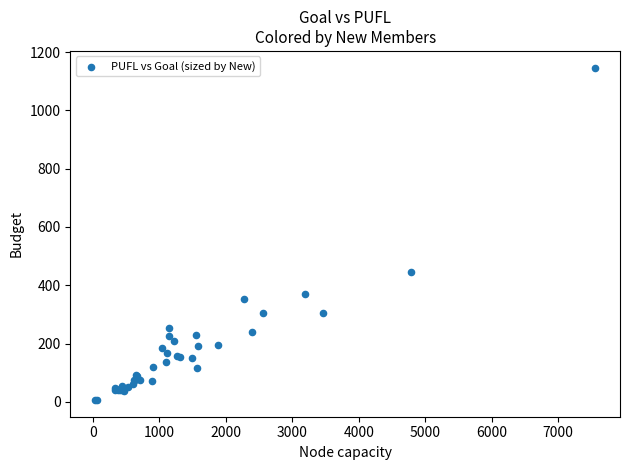

What Y value in the scatter plot is closest to 576?

447